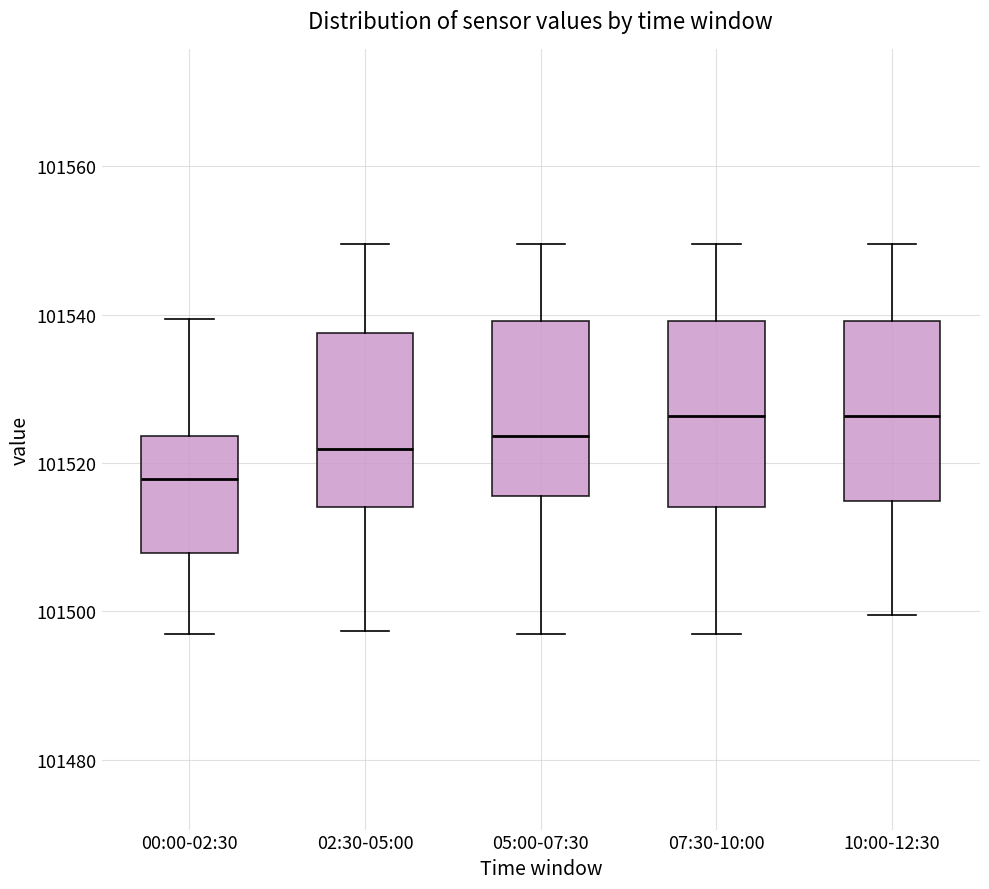

Reading left to right, transcribe this box plot: for each box, give where its median line is, the range the box spans, and where its two whiskers end, as read against the y-axis. The values are not printed on the chart, so give them approximately, as read against the axis.

00:00-02:30: median 101518, box 101508 to 101524, whiskers 101496 to 101540
02:30-05:00: median 101522, box 101514 to 101538, whiskers 101498 to 101550
05:00-07:30: median 101524, box 101516 to 101540, whiskers 101496 to 101550
07:30-10:00: median 101526, box 101514 to 101540, whiskers 101496 to 101550
10:00-12:30: median 101526, box 101514 to 101540, whiskers 101500 to 101550